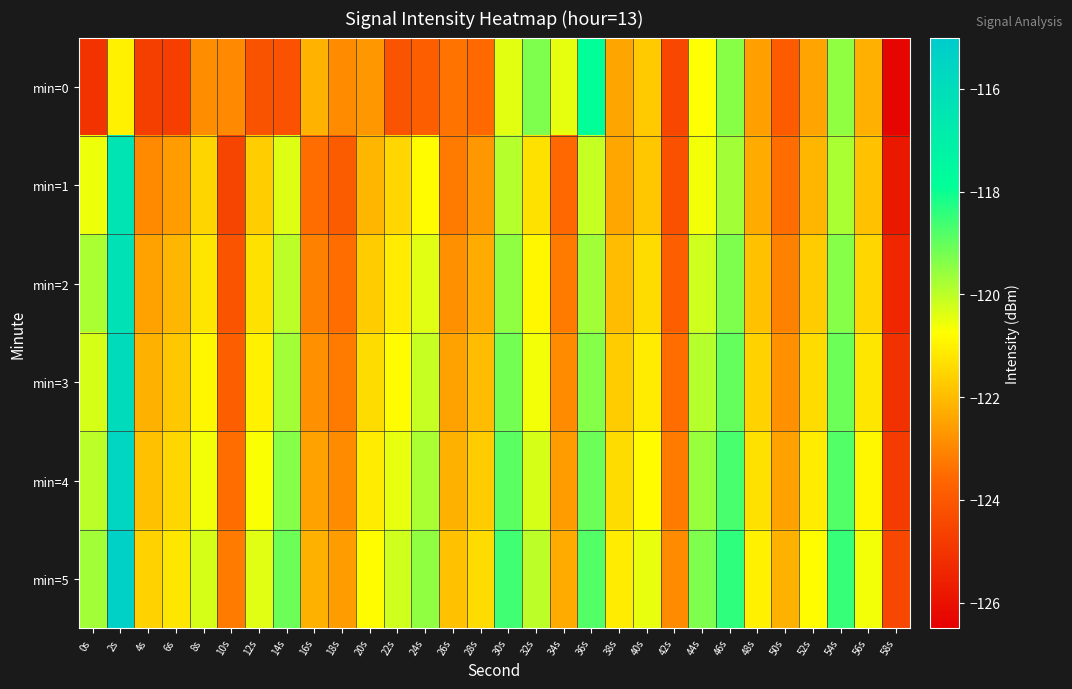

What is the total value across all series at 48s?

-730.6